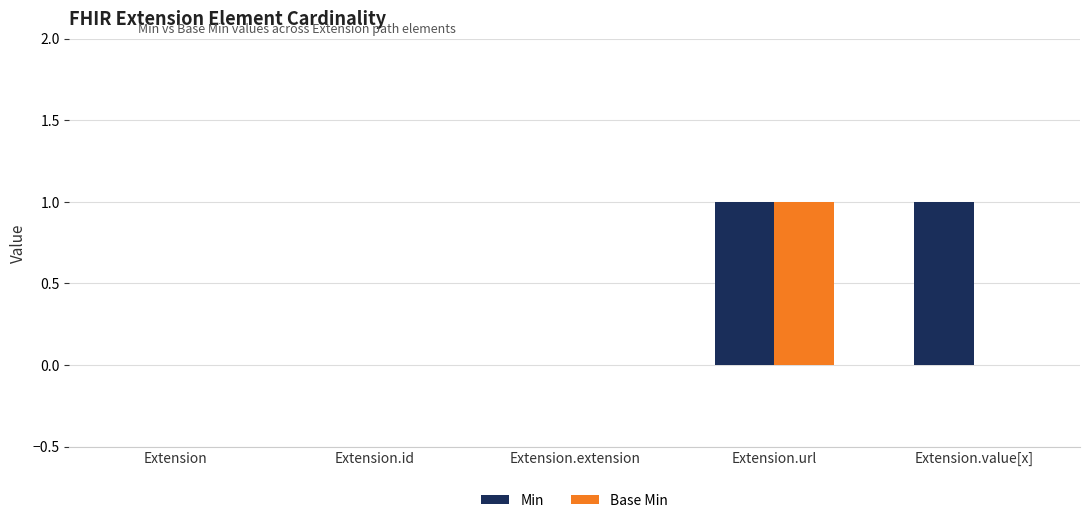

Is it true that Min equals -1 at Extension.extension?

False